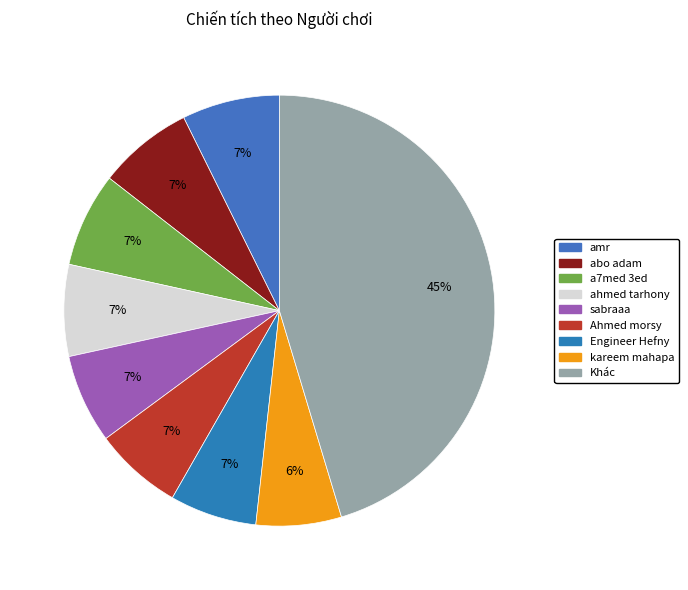

The ahmed tarhony slice represents 7% of the pie. True or false?

True